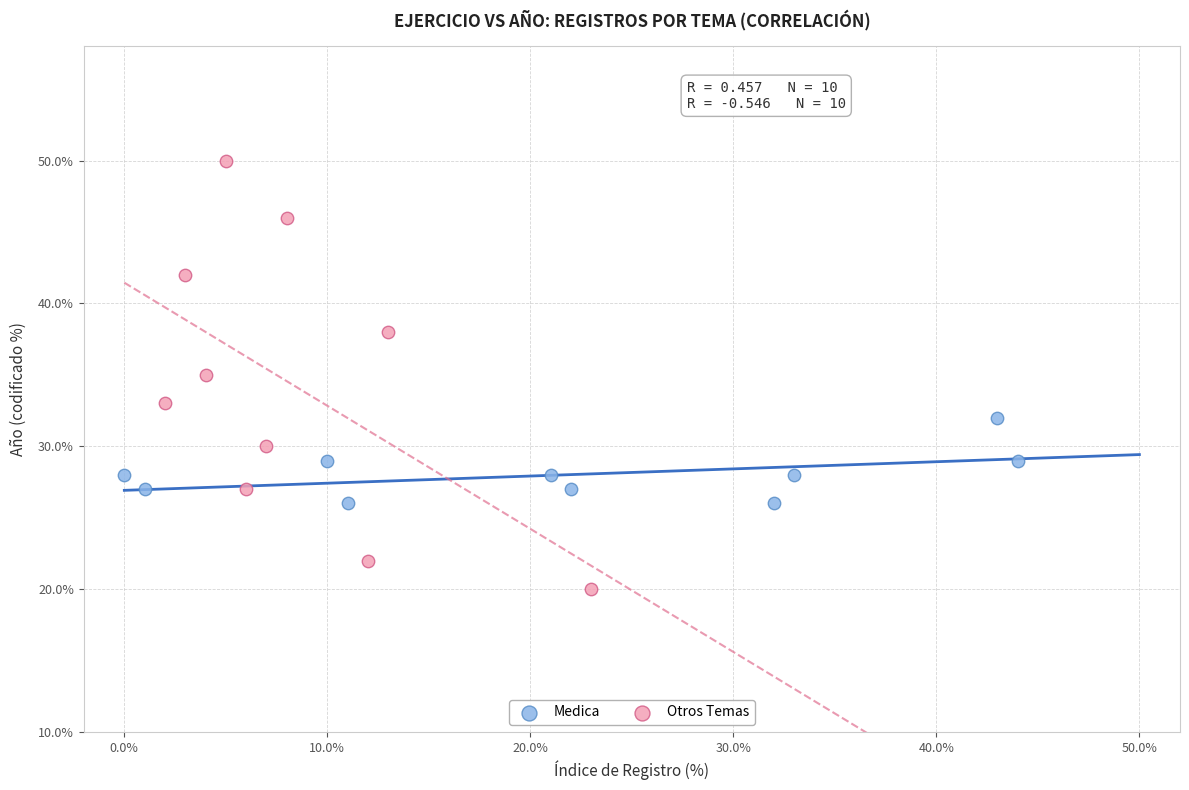

Which series reaches the minimum Y coordinate?

Otros Temas